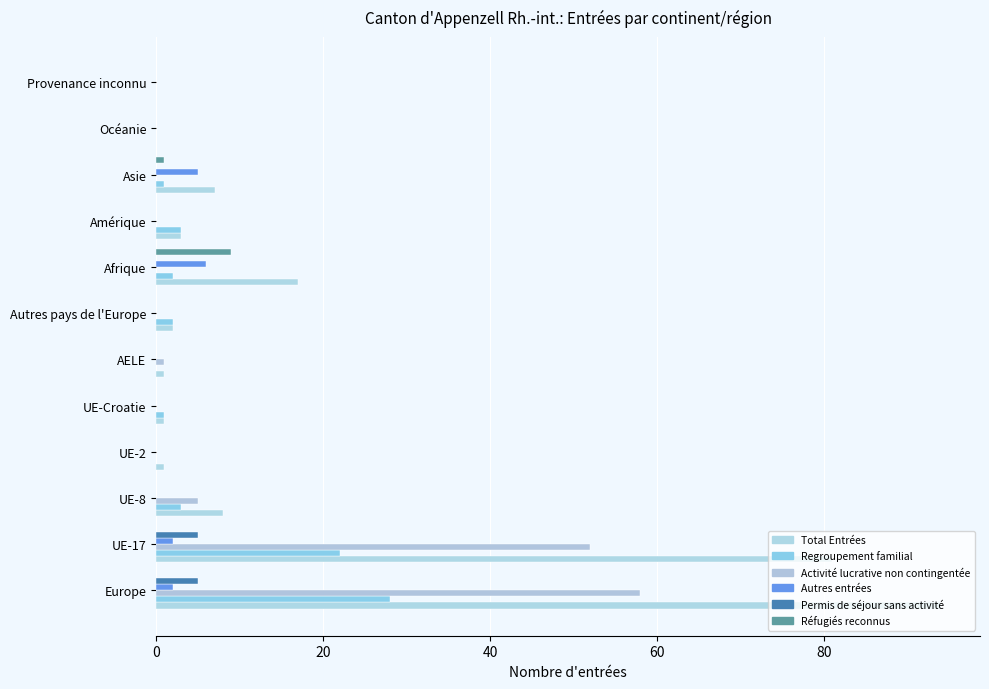

How many series are shown in this chart?

6